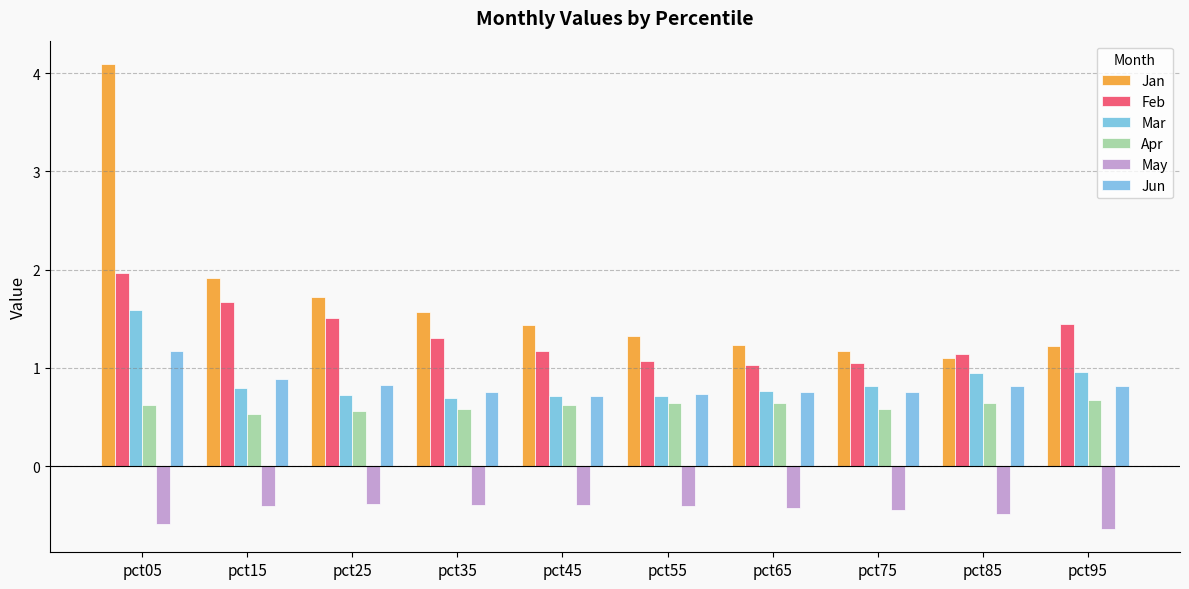

Where is Jan nearest to the value 2?

pct15